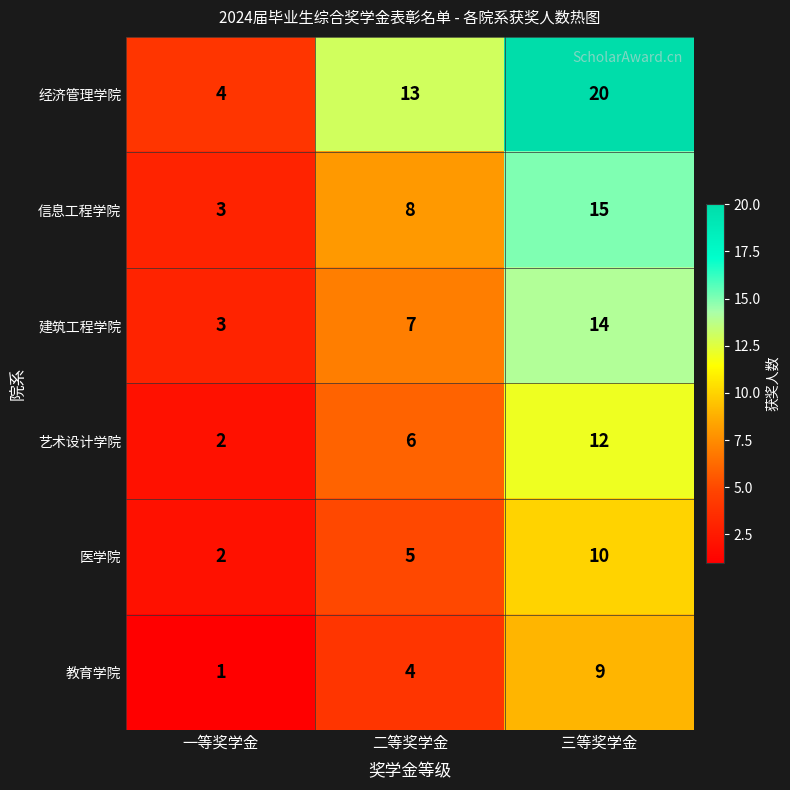

What is the minimum value for 信息工程学院?

3